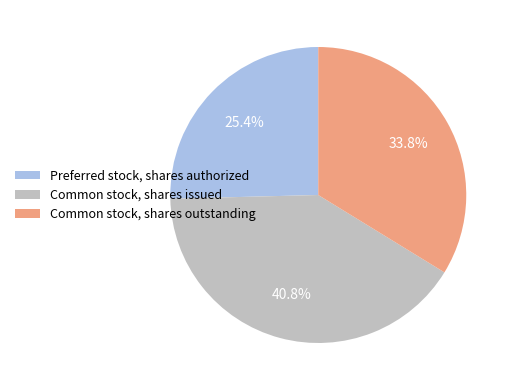

Is there a majority slice in this chart?

No